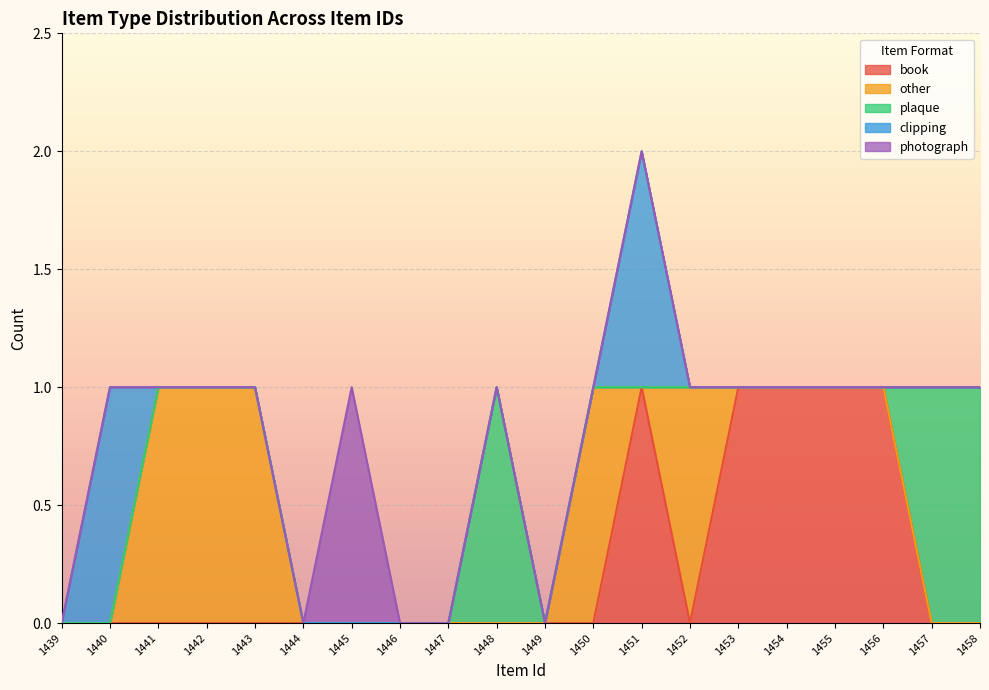

The value of plaque at 1456 is 0. True or false?

False